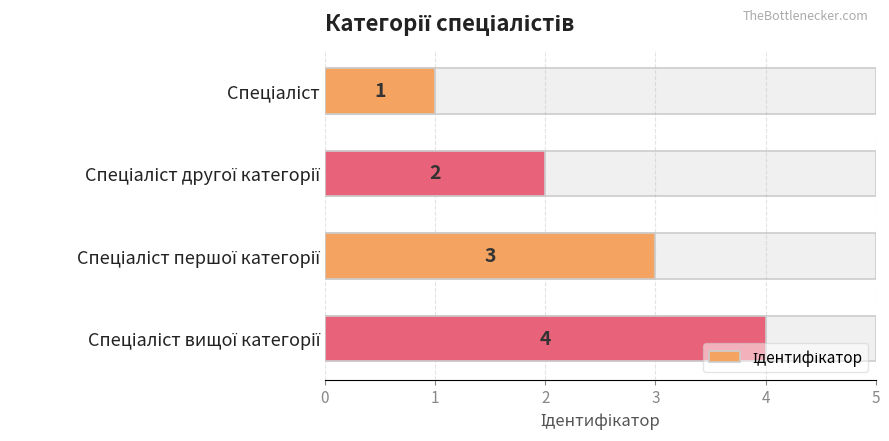

Count the values in the range 2 to 4.

3